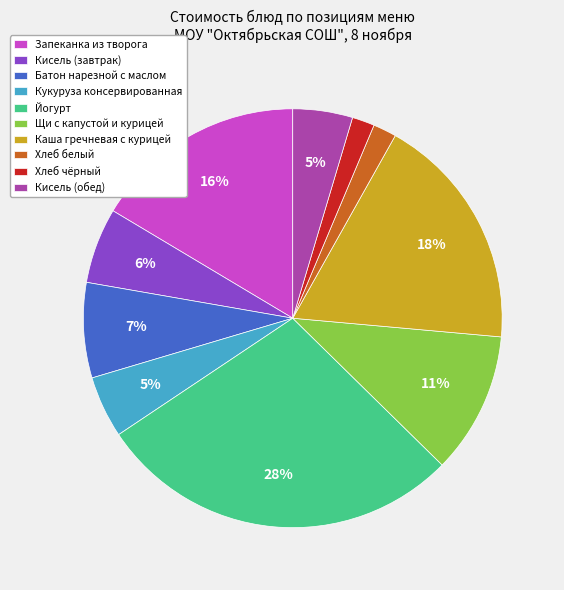

Which category has the biggest portion of the pie?

Йогурт